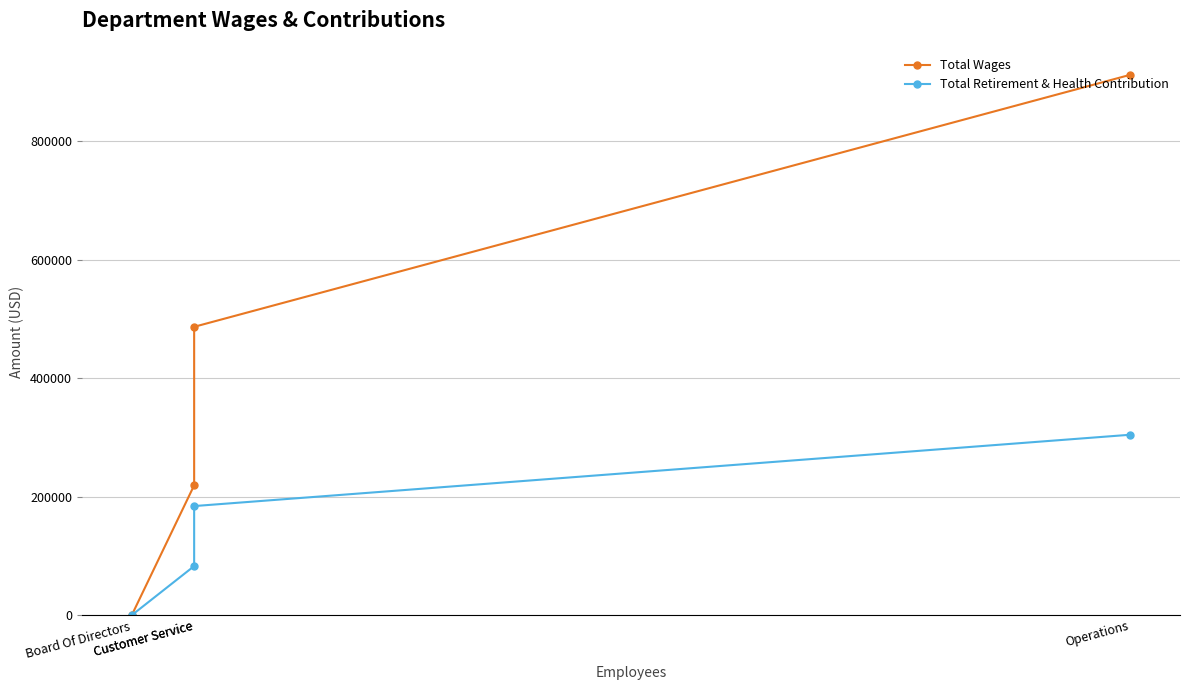

The Total Retirement & Health Contribution series shows -124482 at Board Of Directors. True or false?

False